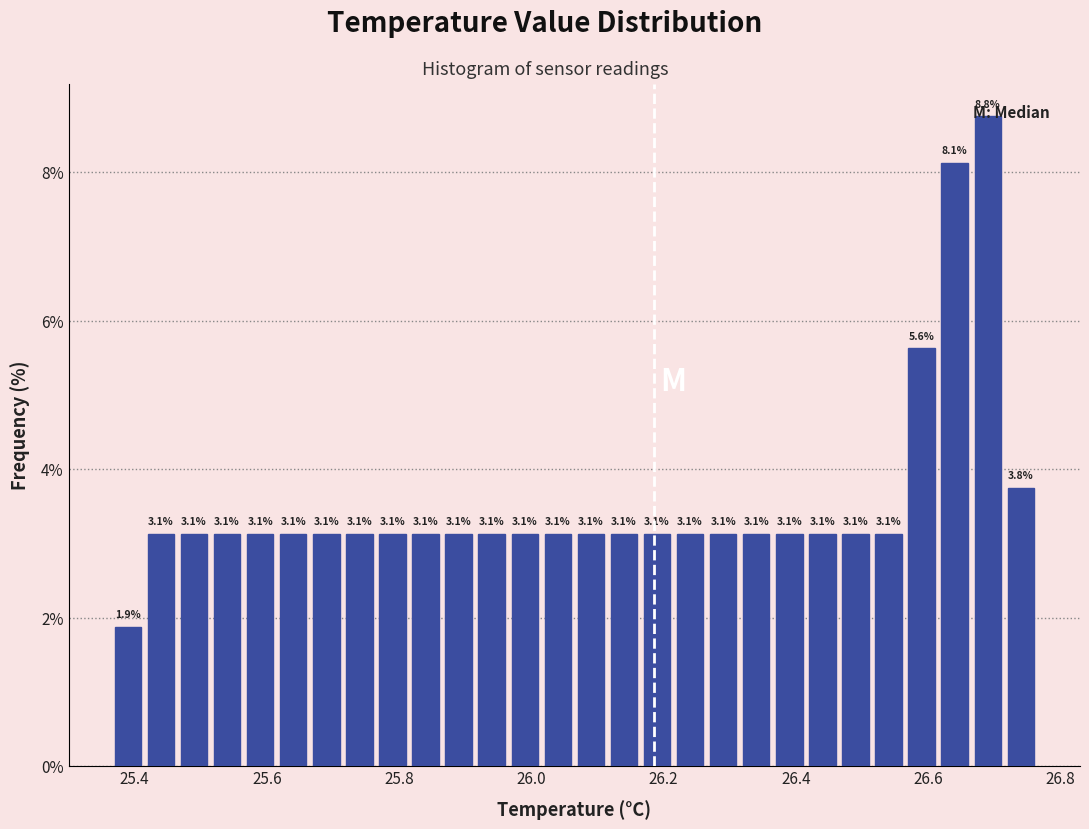

Read against the x-axis, roughly where is the centre of the tallest bar?

26.70